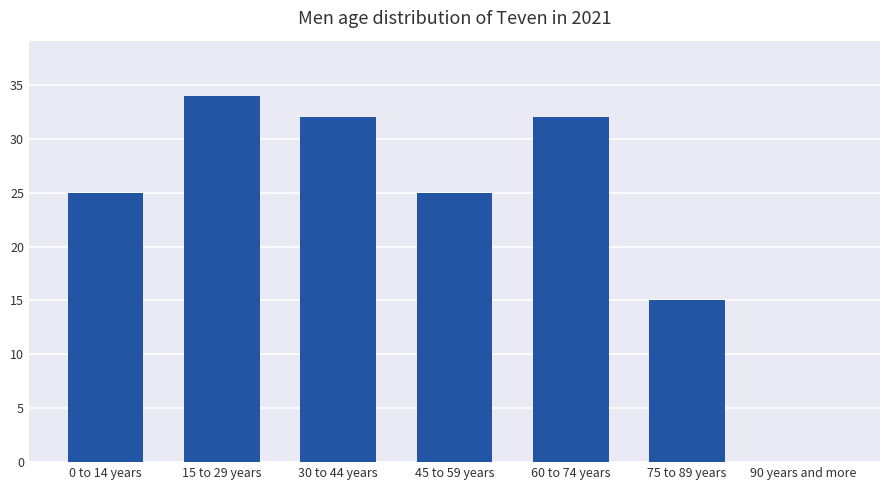

What is the sum of all values?

163